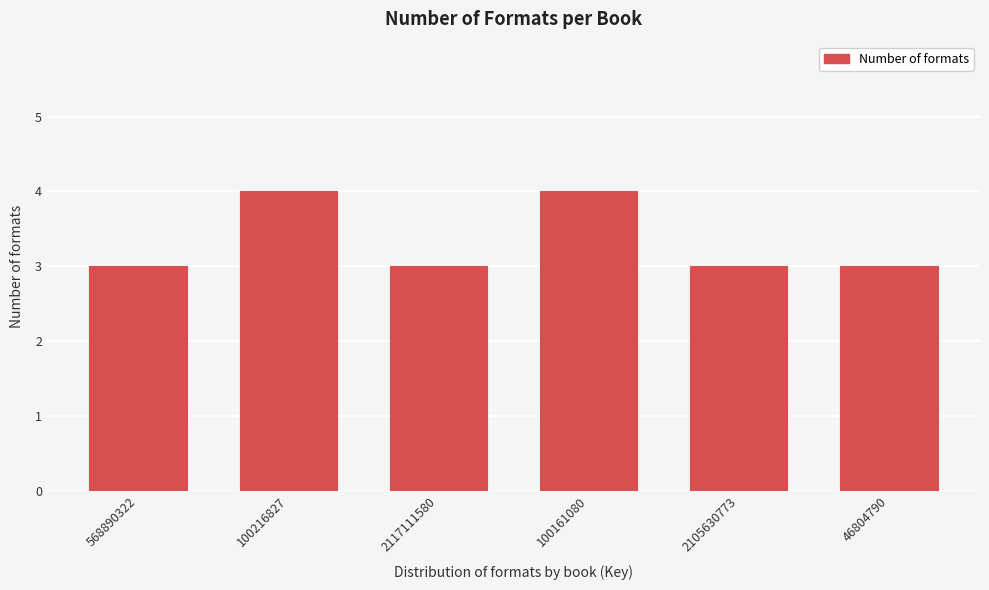

Reading left to right, what are all the values shown in this chart?

3	4	3	4	3	3